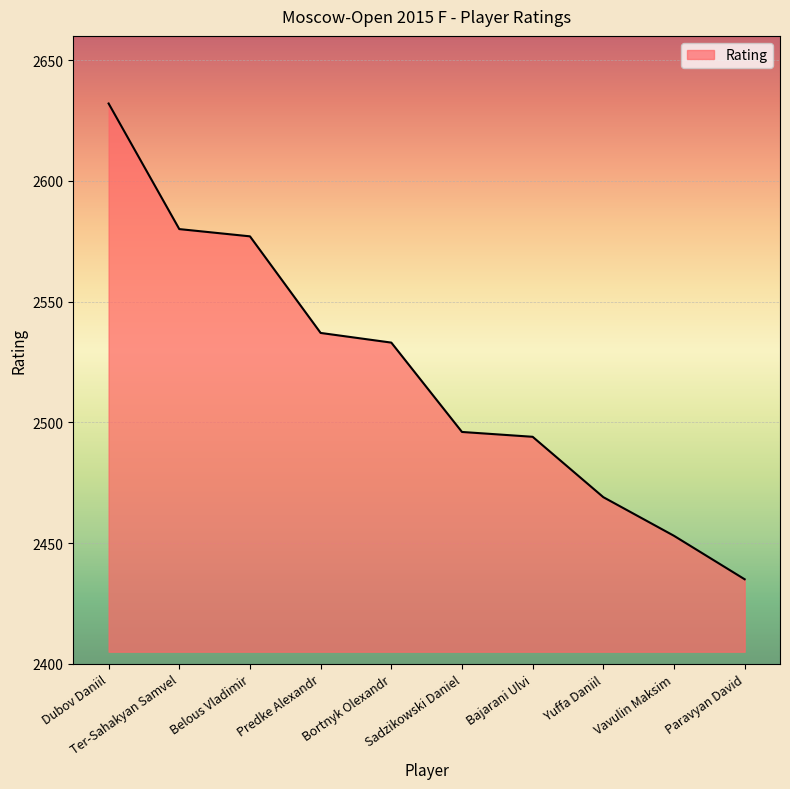

What is the approximate value at Sadzikowski Daniel, to the nearest 50?

2500